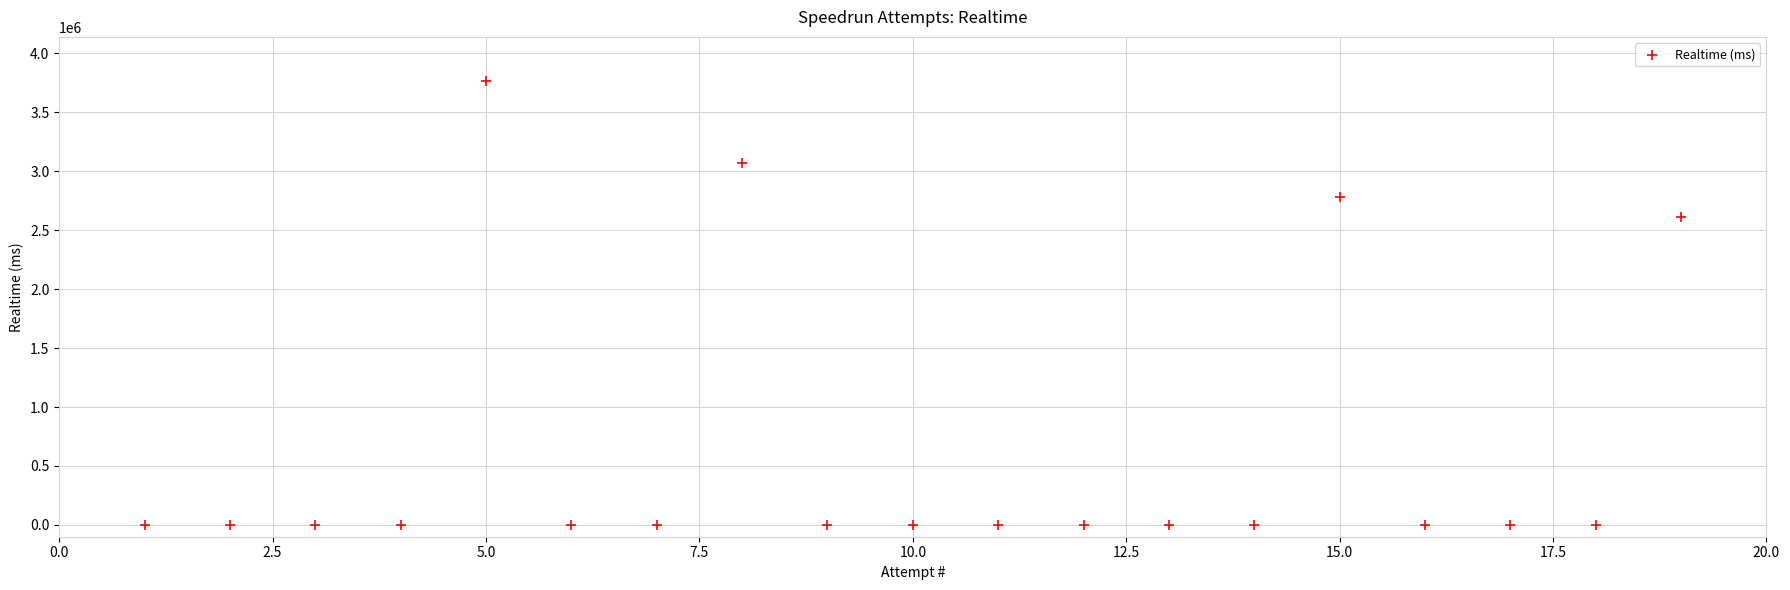

What Y value in the scatter plot is closest to 1882027?

2609852